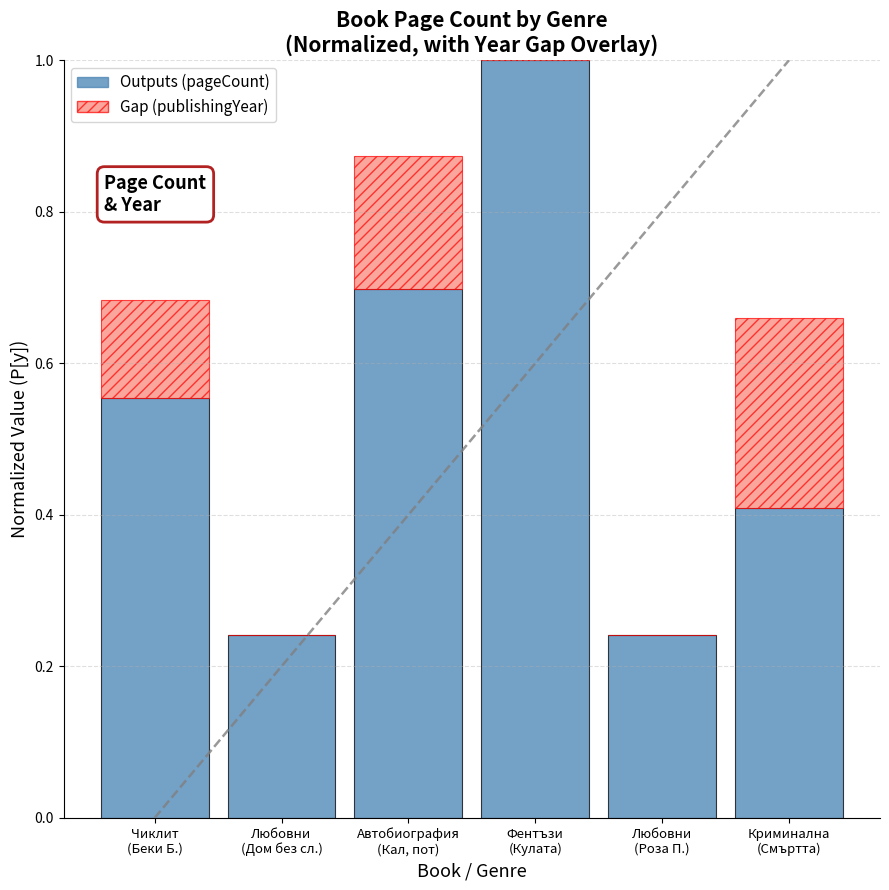

What is the total value across all series at Автобиография
(Кал, пот)?

0.9